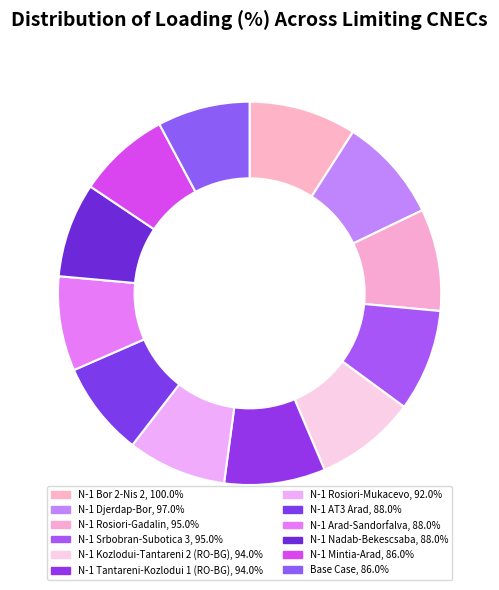

Rank the categories by value from highest to lowest.

N-1 Bor 2-Nis 2, N-1 Djerdap-Bor, N-1 Rosiori-Gadalin, N-1 Srbobran-Subotica 3, N-1 Kozlodui-Tantareni 2 (RO-BG), N-1 Tantareni-Kozlodui 1 (RO-BG), N-1 Rosiori-Mukacevo, N-1 AT3 Arad, N-1 Arad-Sandorfalva, N-1 Nadab-Bekescsaba, N-1 Mintia-Arad, Base Case